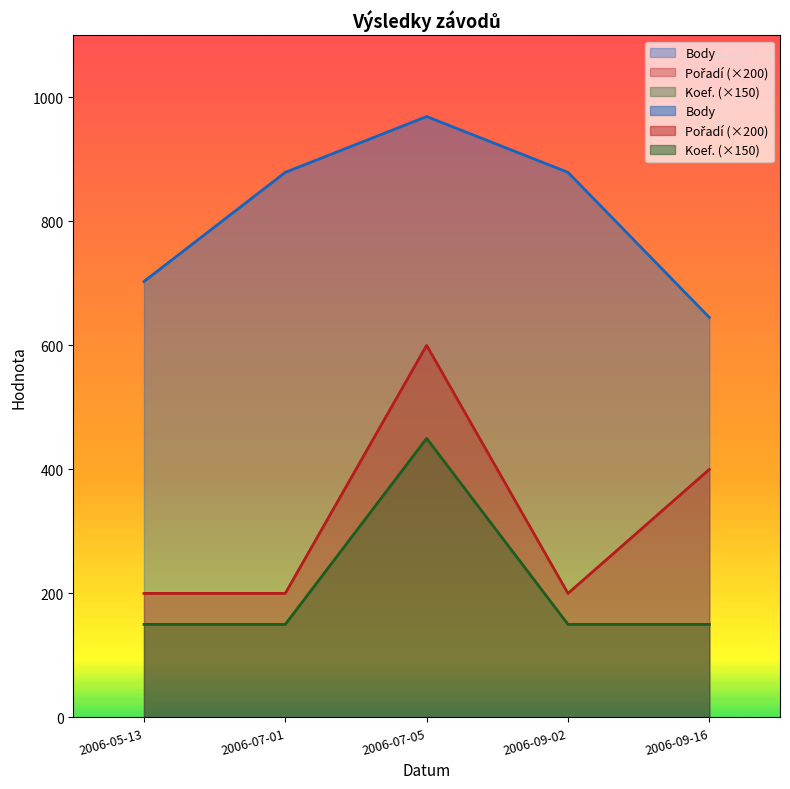

At which category does Body reach its first local peak?

2006-07-05